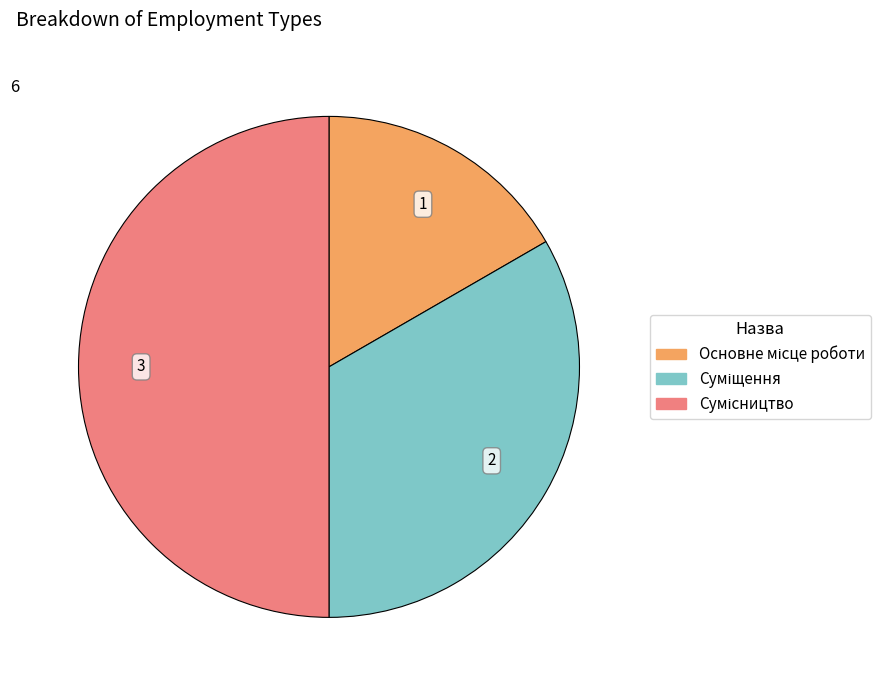

Does any single category account for the majority?

No